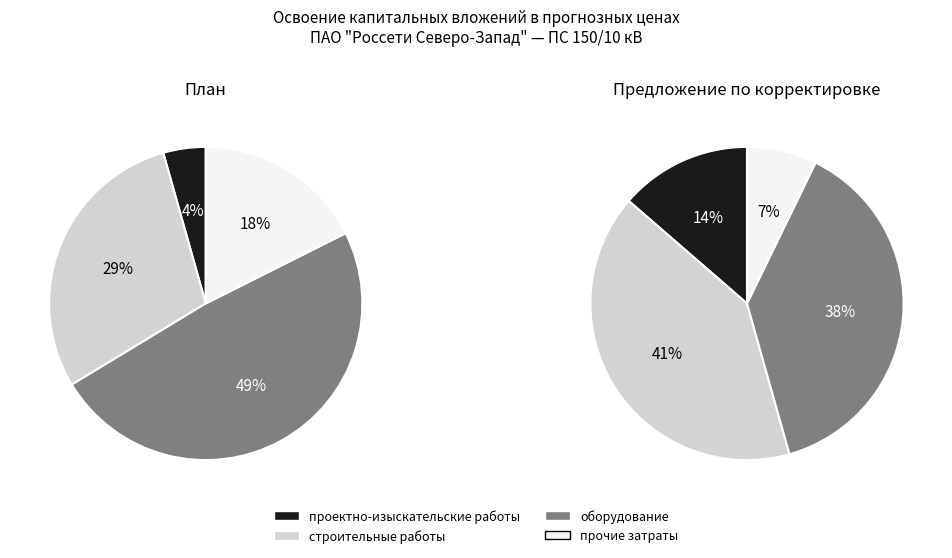

How much of the chart is everything except проектно-изыскательские работы?

95.6%